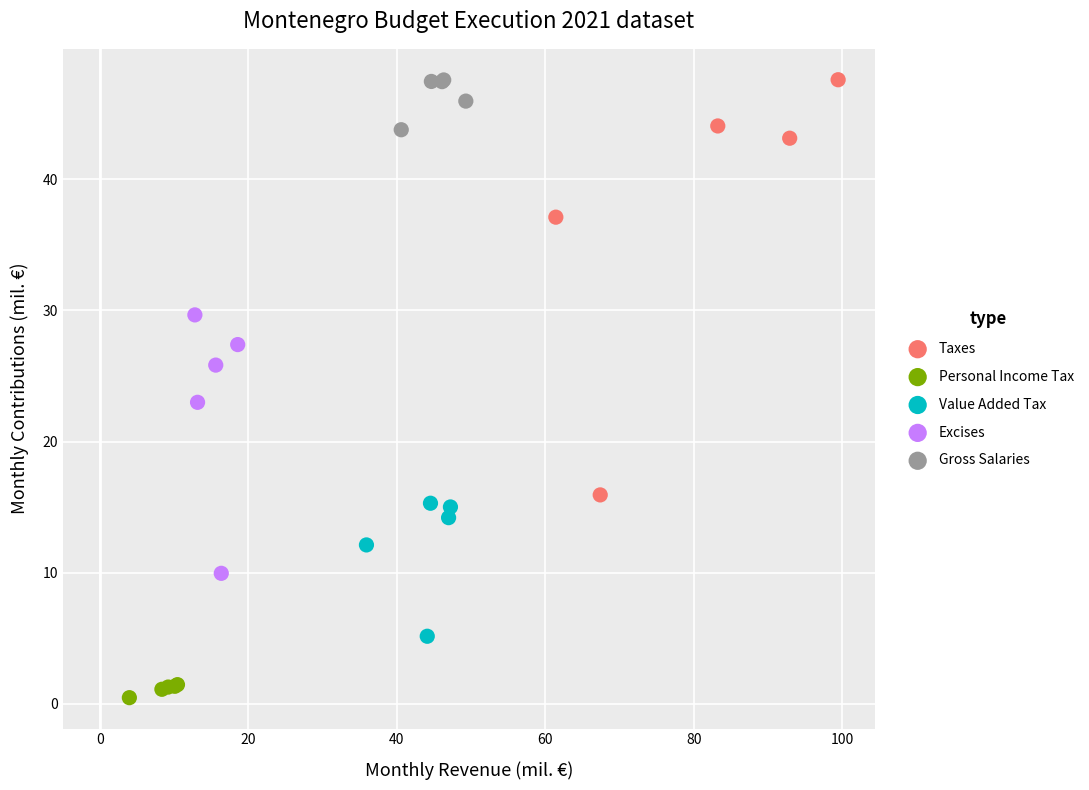

Which series reaches the minimum Y coordinate?

Personal Income Tax